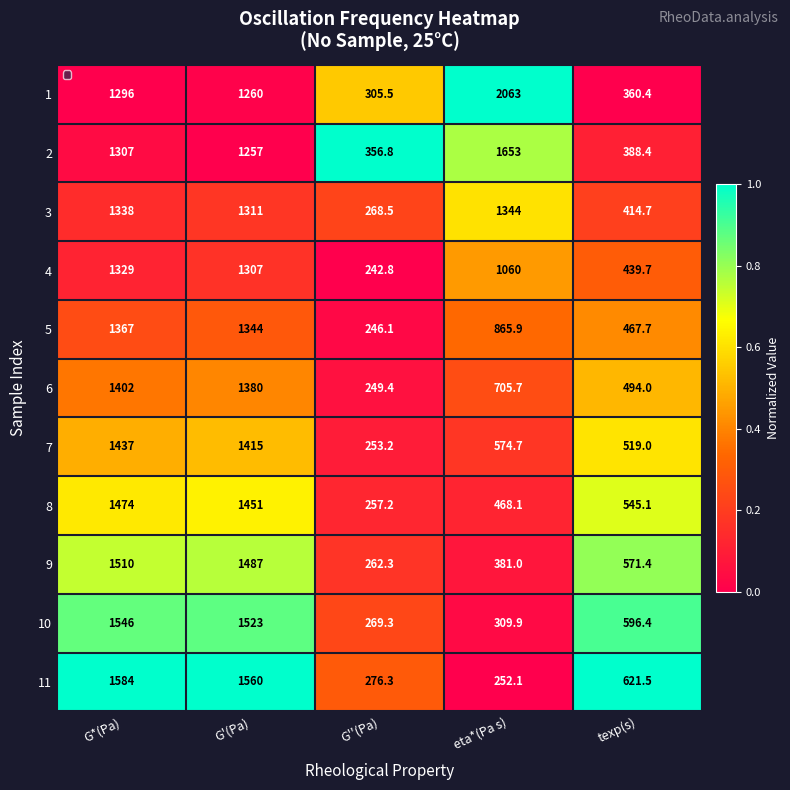

How many distinct data groups are displayed?

11